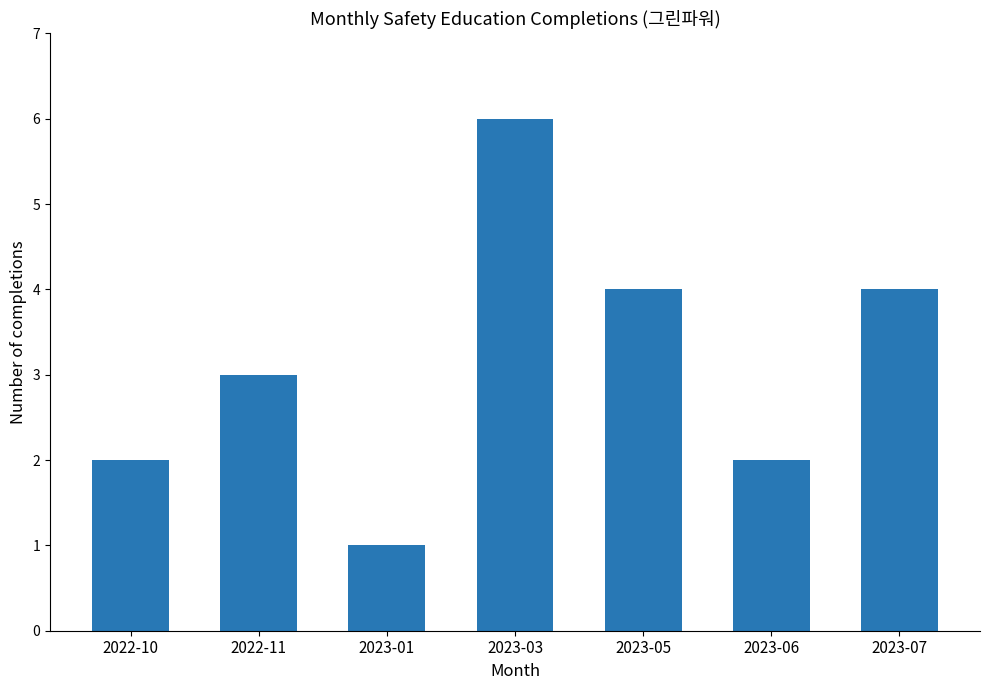

Reading left to right, transcribe all the data shown in this chart.

2022-10=2	2022-11=3	2023-01=1	2023-03=6	2023-05=4	2023-06=2	2023-07=4